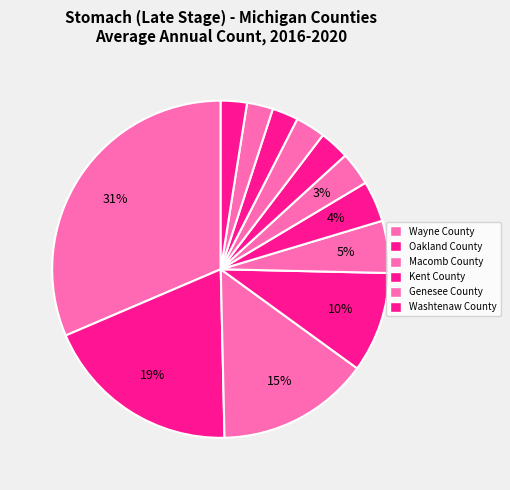

How many segments does this pie chart have?

12